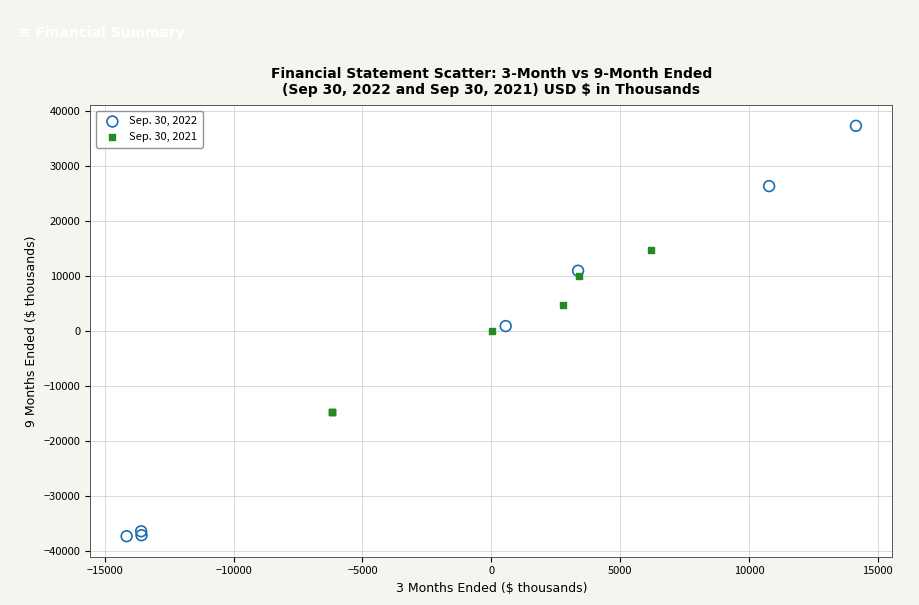

Which series contains the lowest Y value?

Sep. 30, 2022